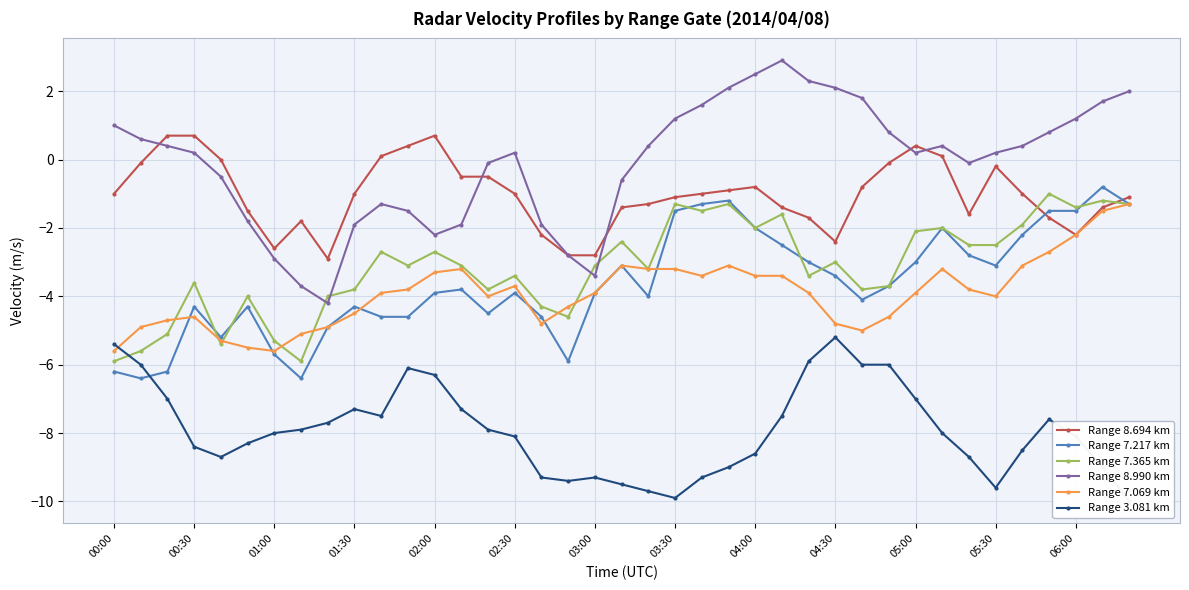

True or false: Range 8.694 km and Range 7.069 km intersect in this chart.

False